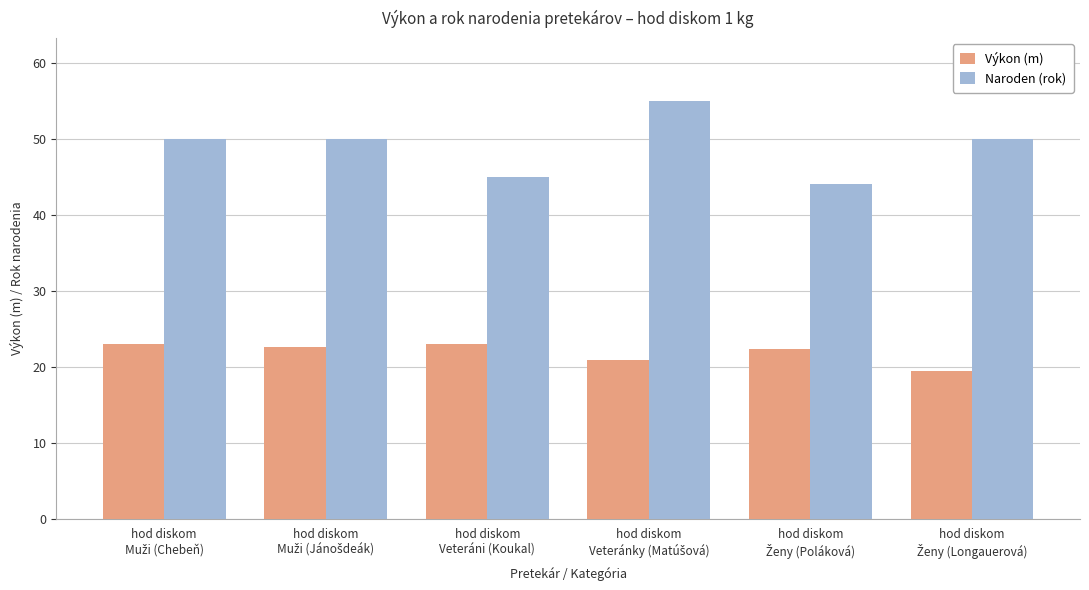

What is the difference between the maximum and minimum values in the Výkon (m) series?

3.6